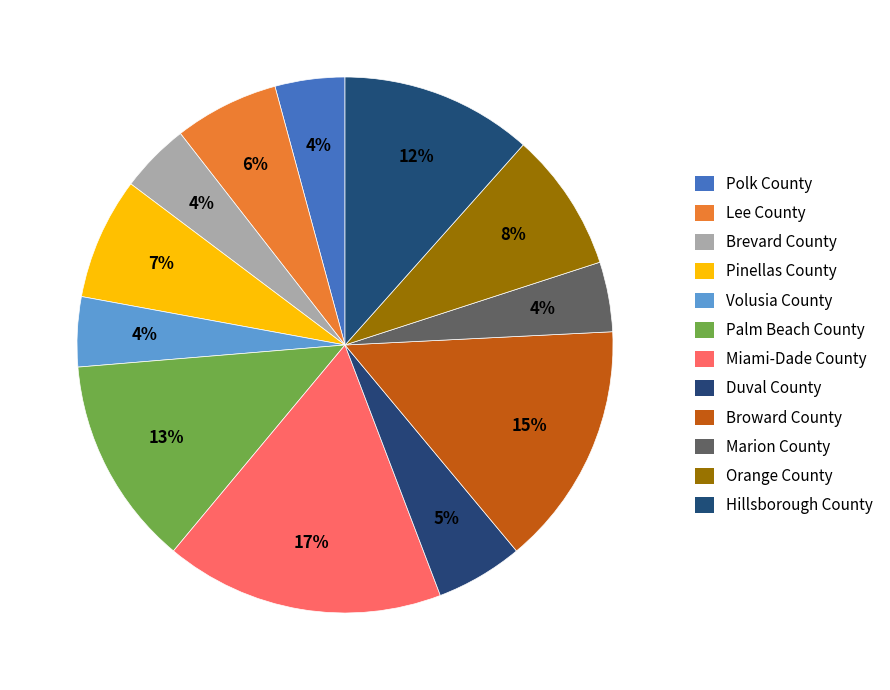

To the nearest percent, what is the average slice percentage?

8%